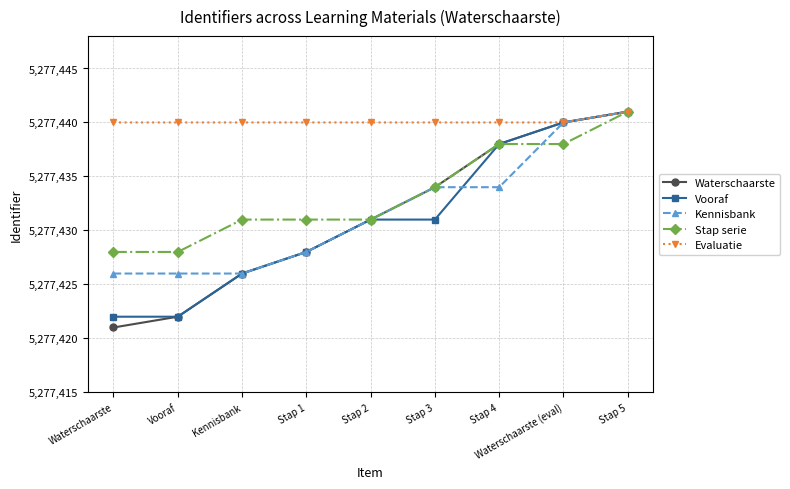

What is the smallest value displayed?

5277421